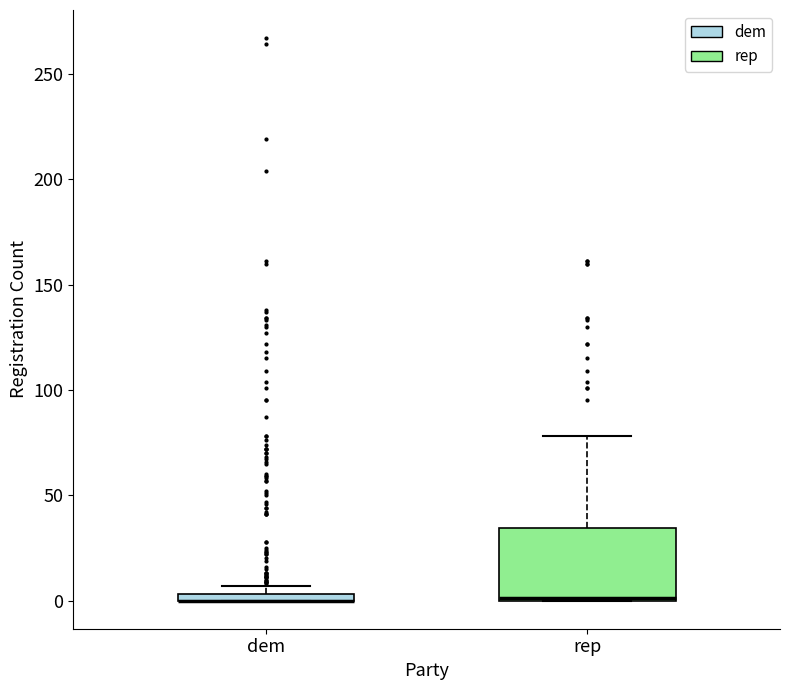

Which box is the tallest, from its lower edge to its upper edge?

rep